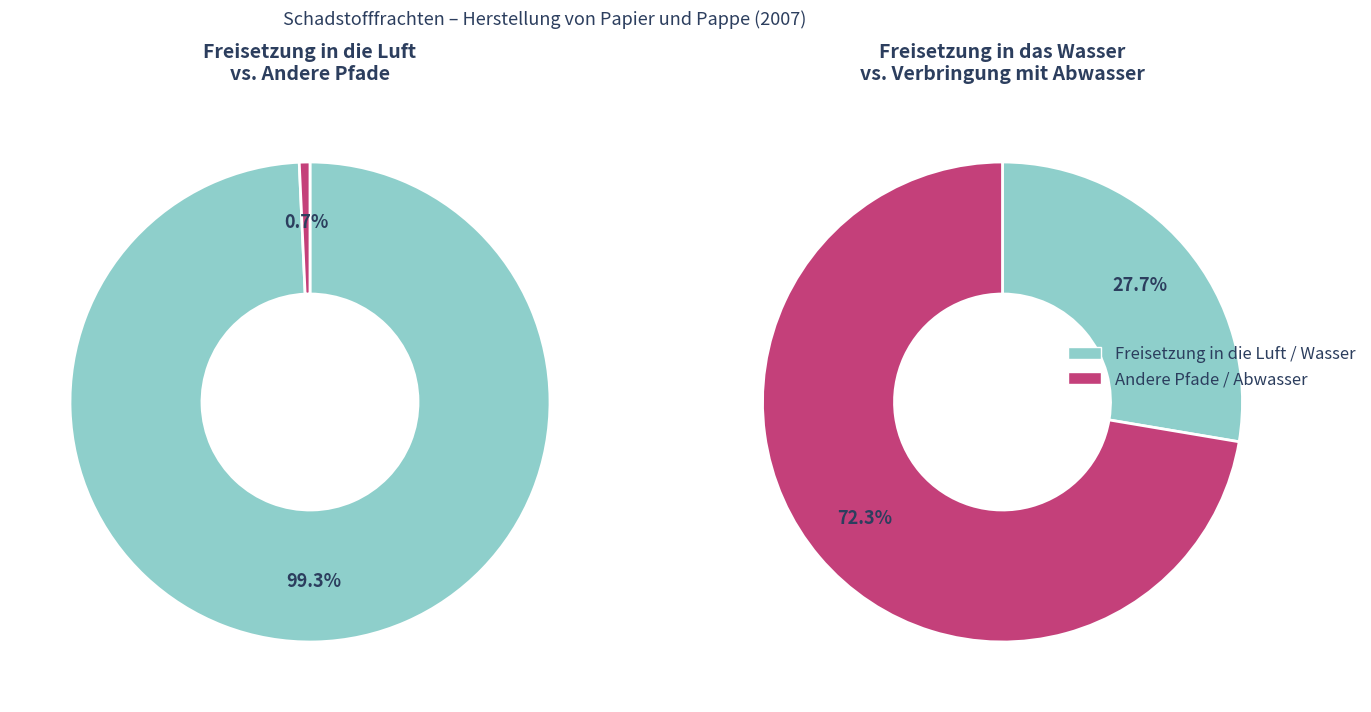

Is there a majority slice in this chart?

Yes